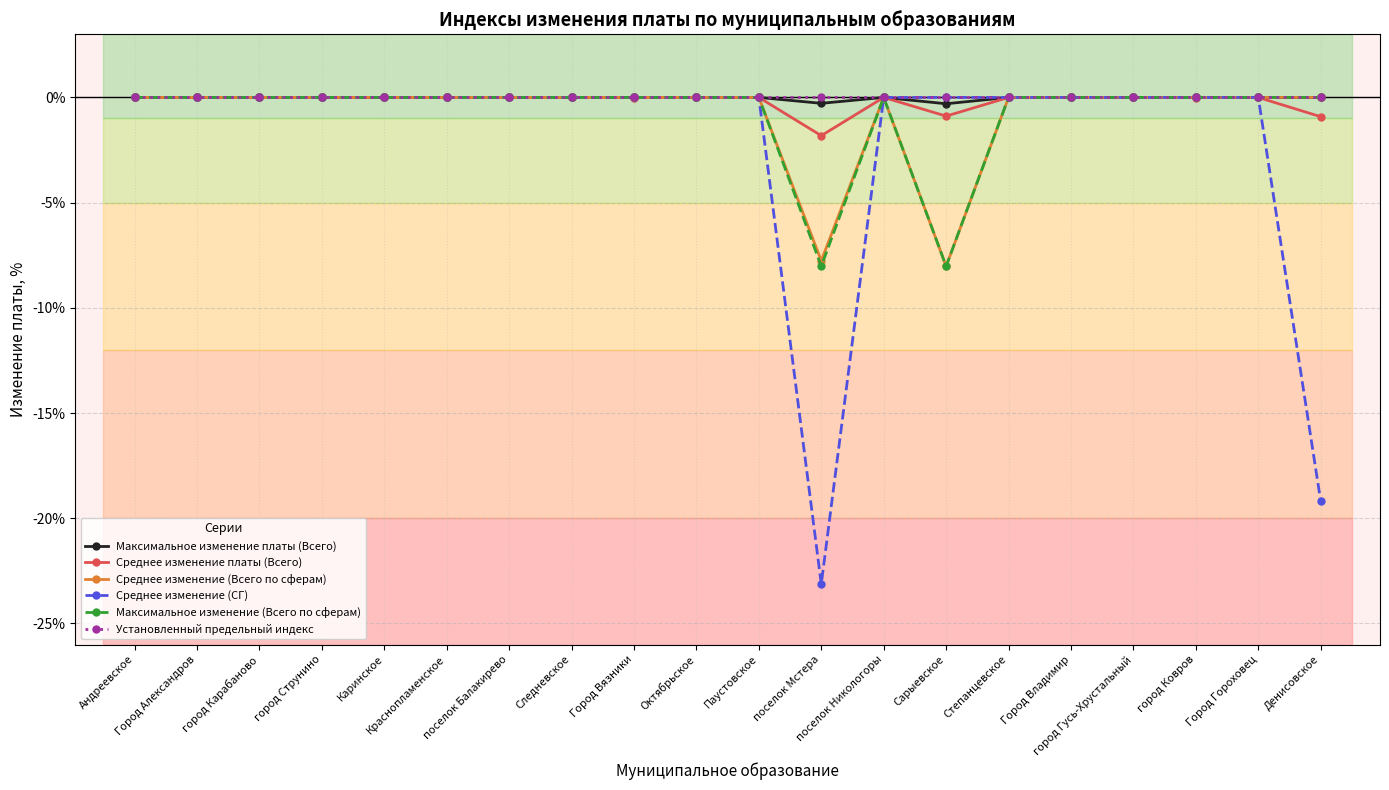

Which series has the largest range (max minus min)?

Среднее изменение (СГ)